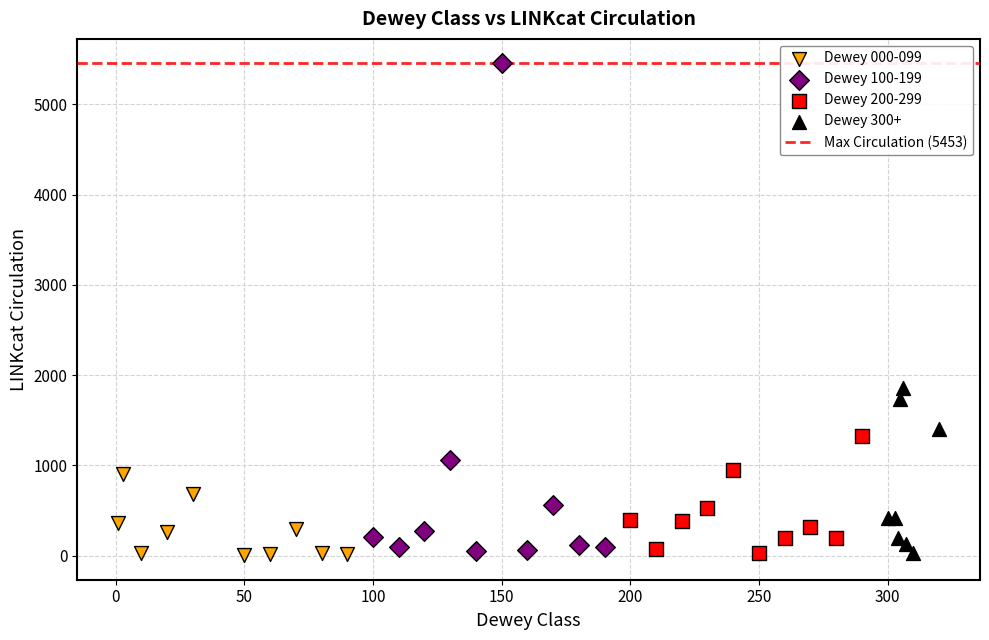

Which series contains the highest Y value?

Dewey 100-199